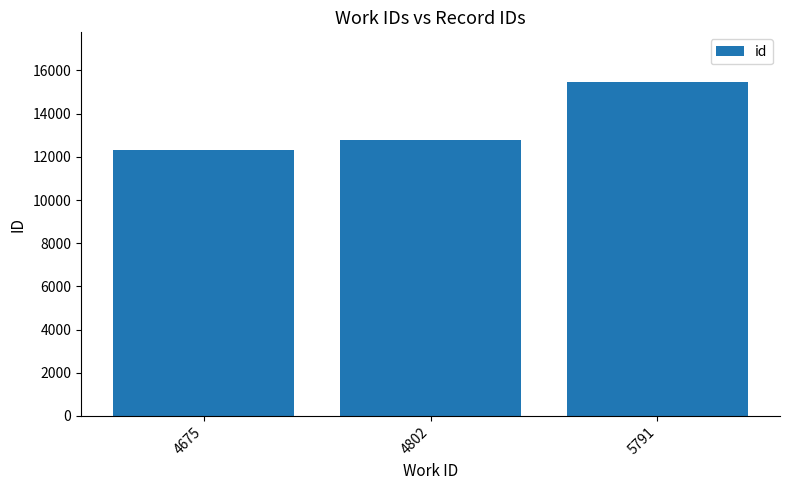

Count the number of categories in the chart.

3